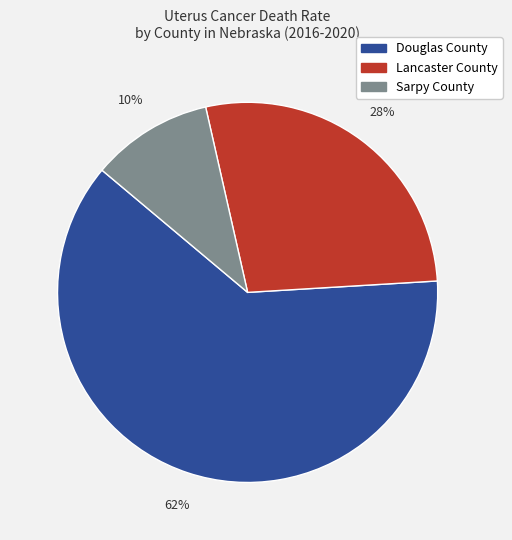

Rank the categories by value from highest to lowest.

Douglas County, Lancaster County, Sarpy County